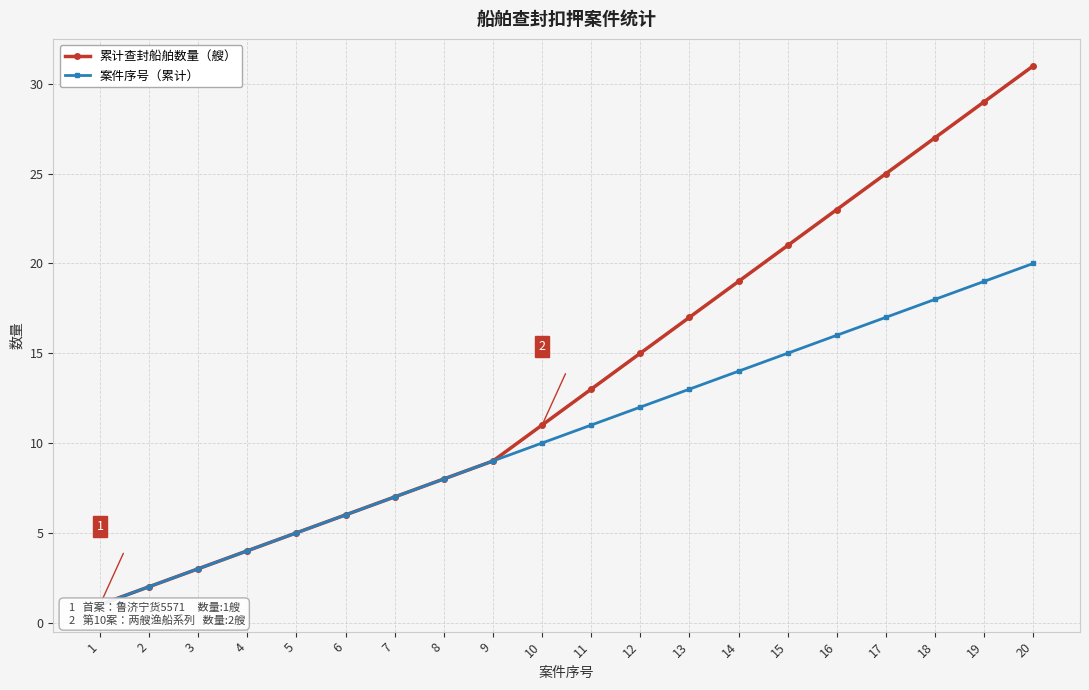

True or false: 累计查封船舶数量（艘） and 案件序号（累计） cross at least once.

False